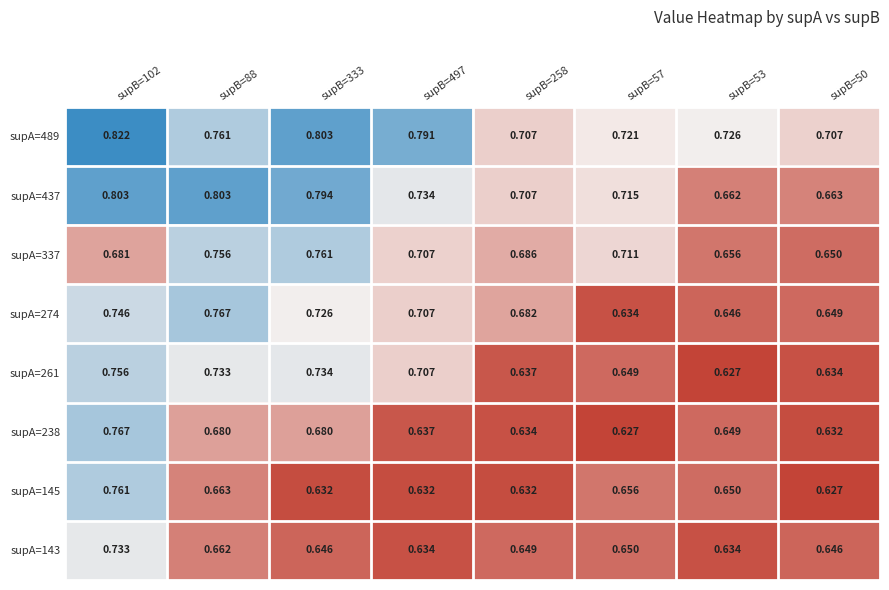

Is the value of supA=437 at supB=50 greater than the value of supA=238 at supB=258?

Yes